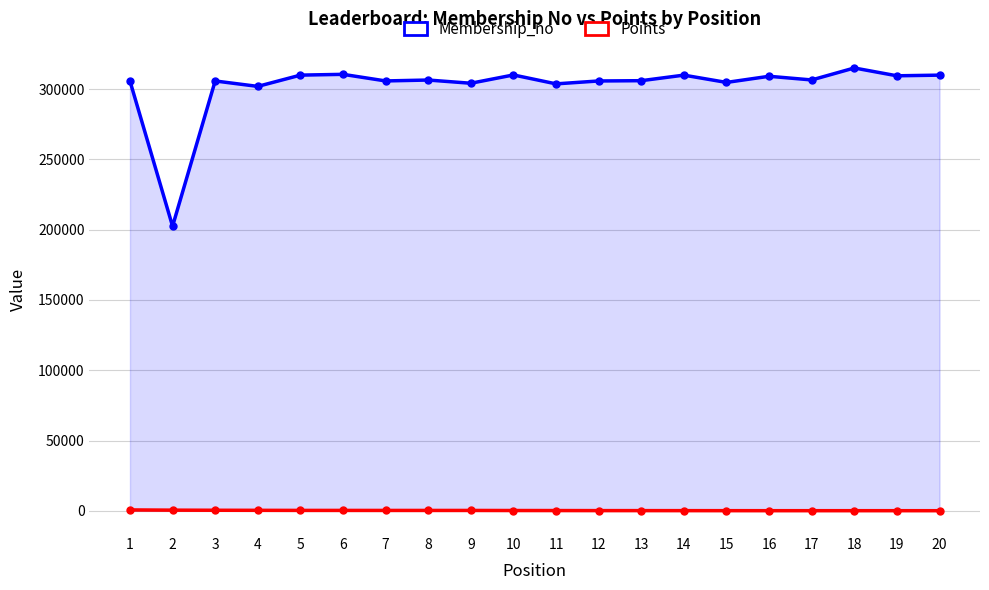

At which category is the sum across all series the highest?

18